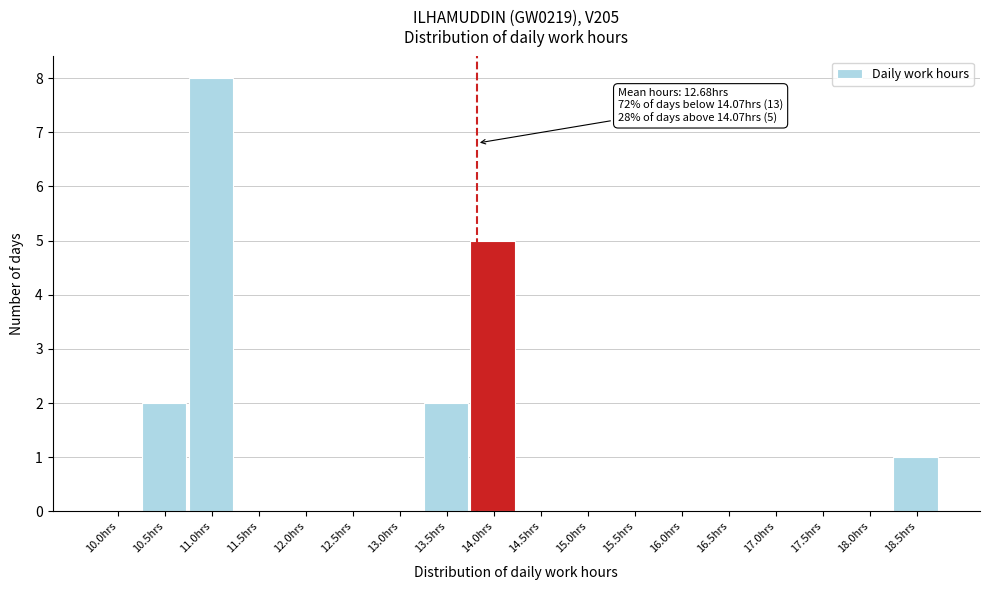

Reading left to right, what are all the values shown in this chart?

10.0hrs=0	10.5hrs=2	11.0hrs=8	11.5hrs=0	12.0hrs=0	12.5hrs=0	13.0hrs=0	13.5hrs=2	14.0hrs=5	14.5hrs=0	15.0hrs=0	15.5hrs=0	16.0hrs=0	16.5hrs=0	17.0hrs=0	17.5hrs=0	18.0hrs=0	18.5hrs=1